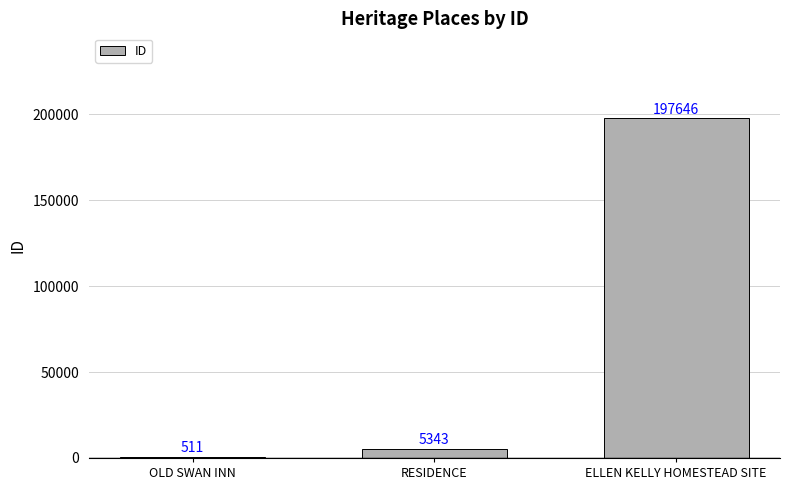

What is the change in value from RESIDENCE to ELLEN KELLY HOMESTEAD SITE?

+192303